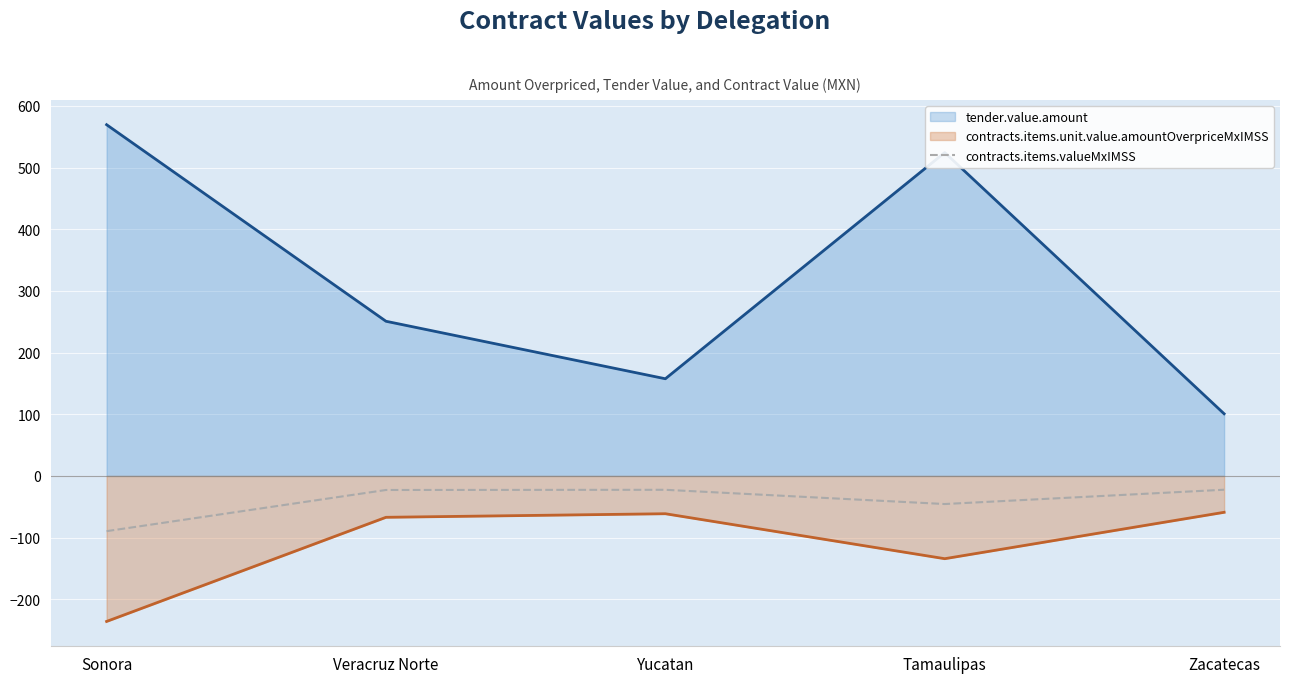

How many lines are shown in the chart?

3